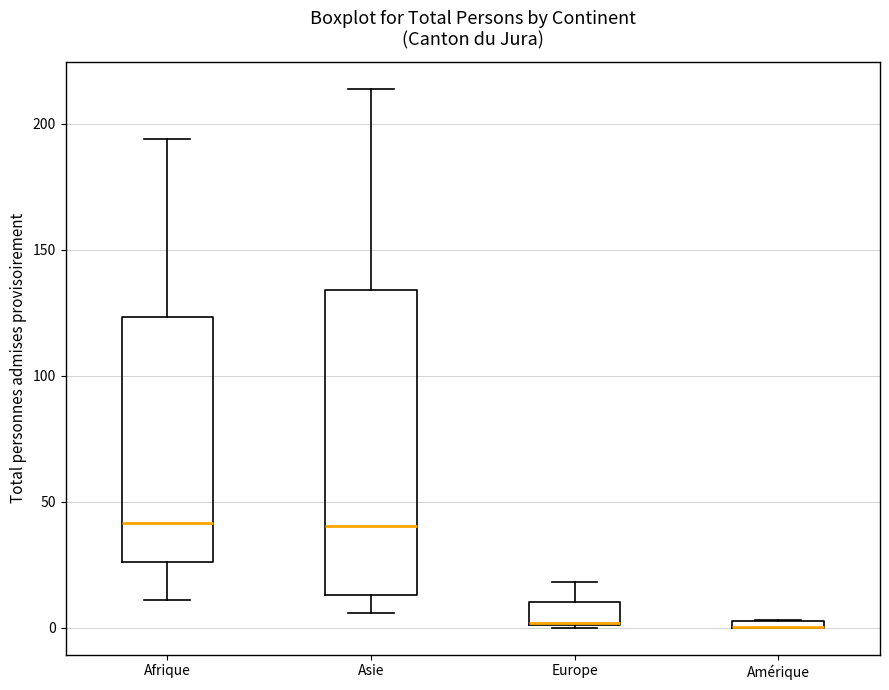

Where does the lower whisker of the box for Afrique end on the y-axis? The values are not printed on the chart, so give them approximately, as read against the axis.

10